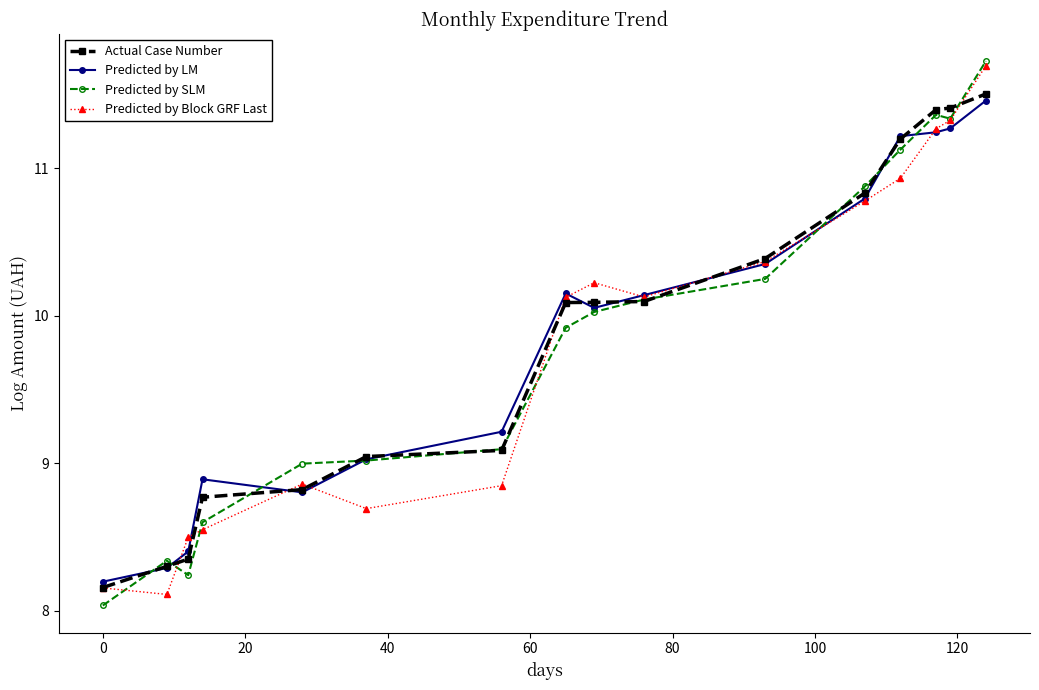

What are all the series names shown in the legend?

Actual Case Number, Predicted by LM, Predicted by SLM, Predicted by Block GRF Last